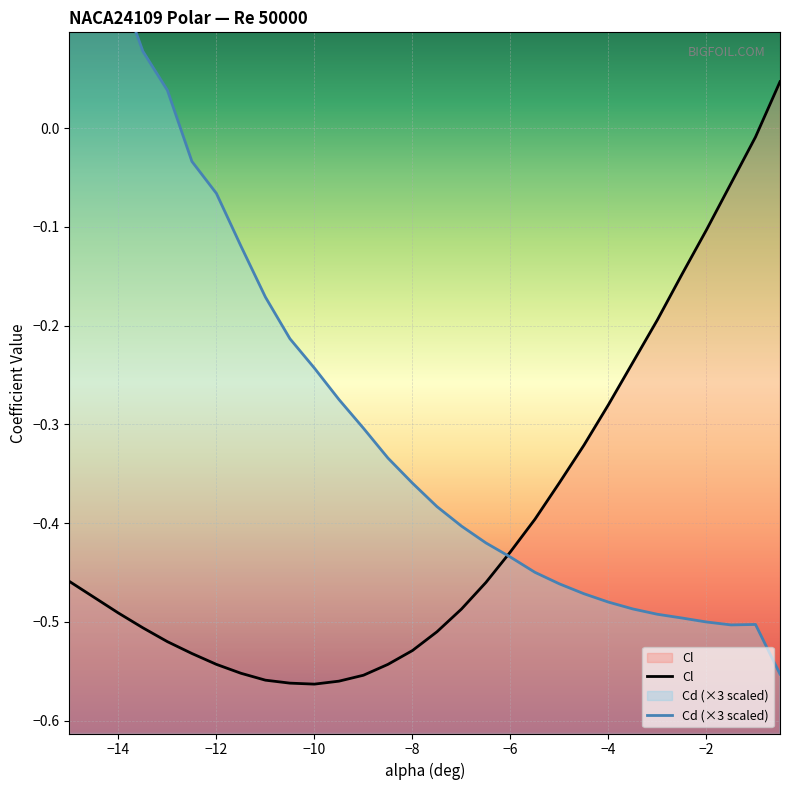

How many values in Cl are below zero?

29